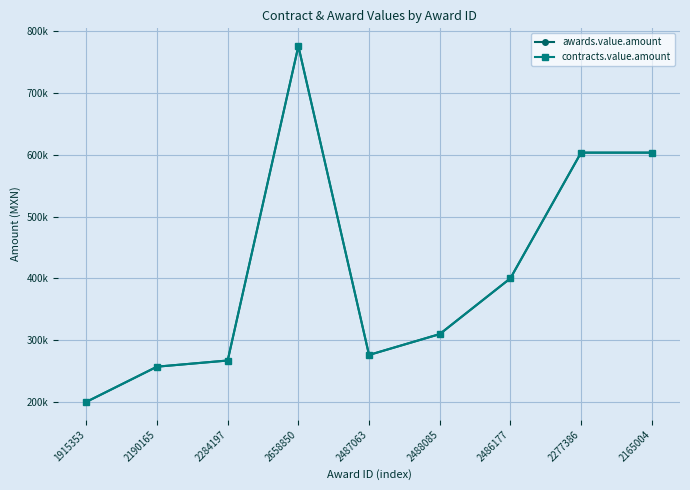

Reading left to right, extract all data points from this chart.

awards.value.amount: 200000.0	257000.0	267000.0	775862.1	276000.0	309720.0	400000.0	603448.3	603448.3
contracts.value.amount: 200000.0	257000.0	267000.0	775862.1	276000.0	309720.0	400000.0	603448.3	603448.3